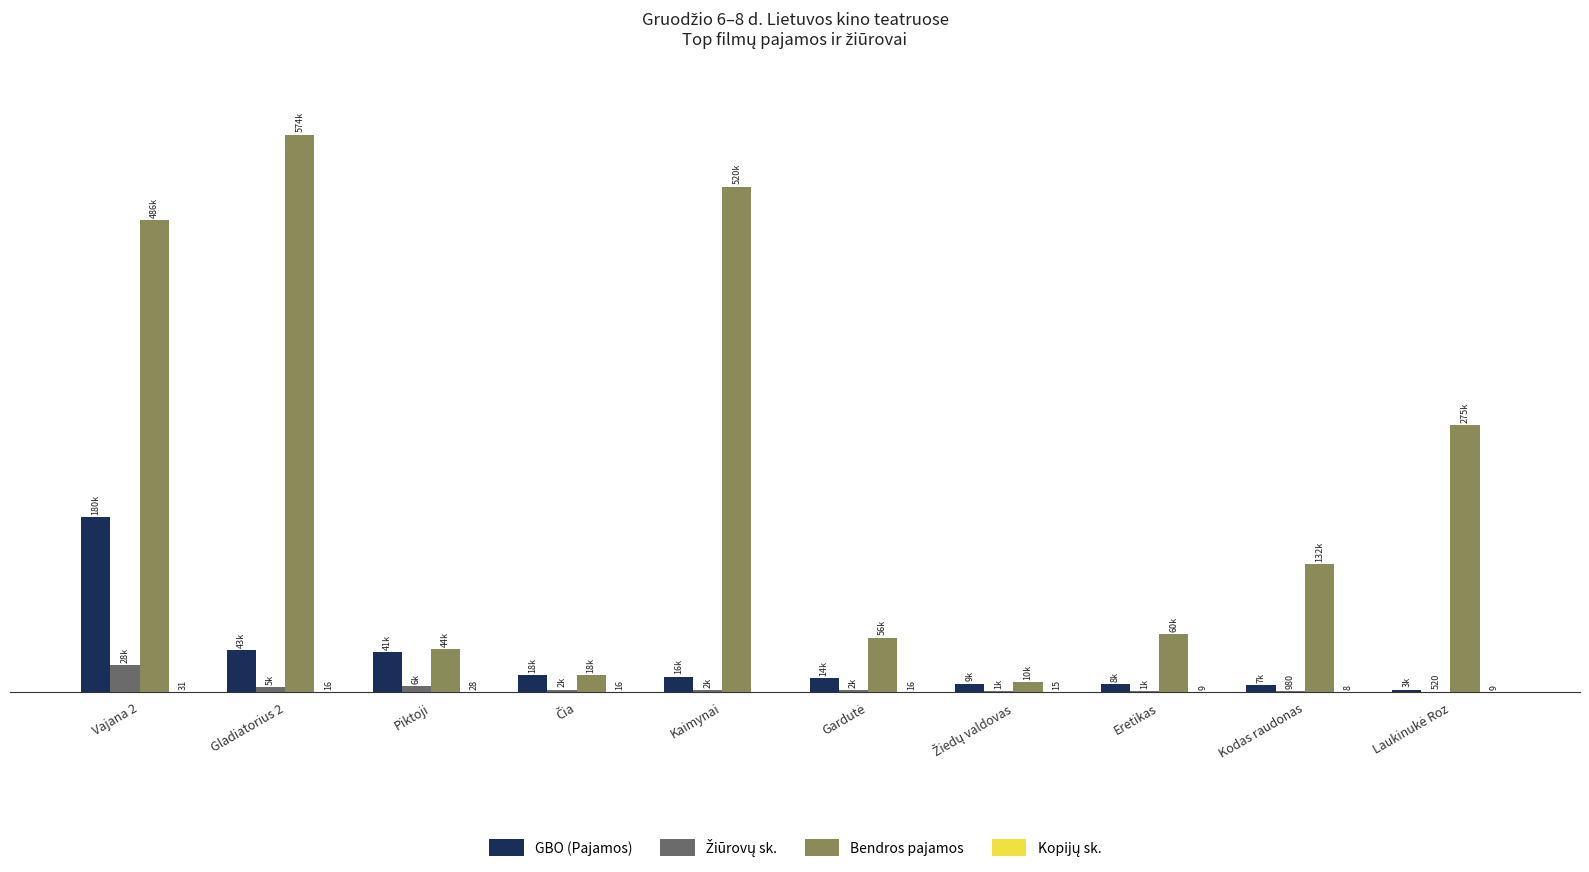

Is it true that GBO (Pajamos) equals 17502.0 at Čia?

True